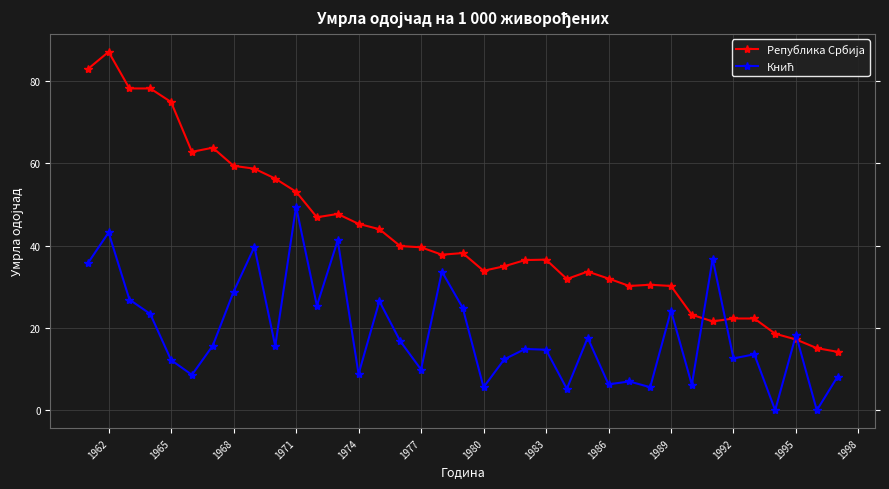

What is the maximum value shown in the chart?

87.1